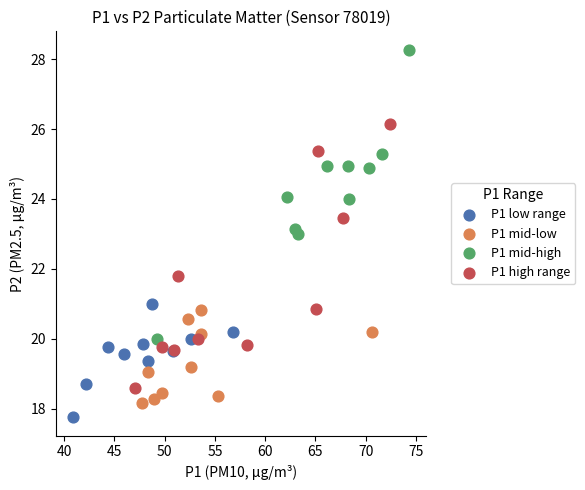

Which series reaches the maximum Y coordinate?

P1 mid-high